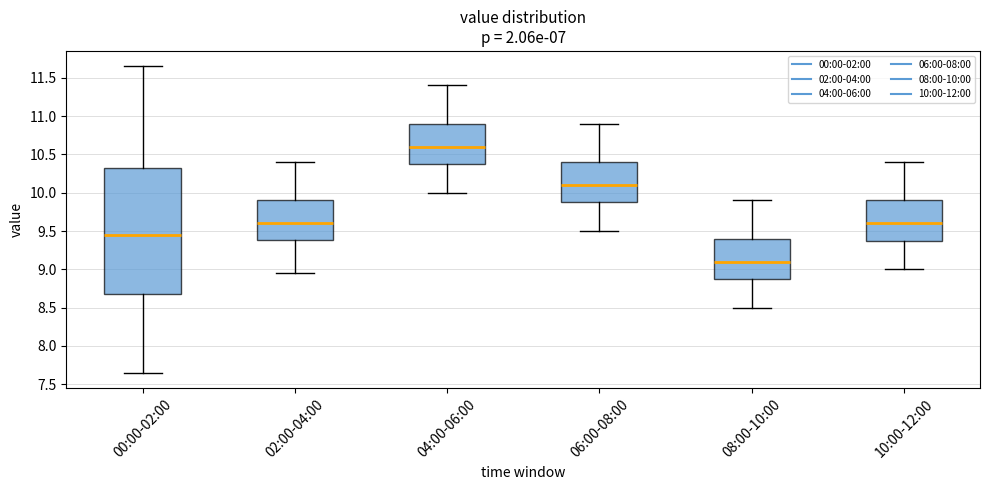

Reading left to right, transcribe this box plot: for each box, give where its median line is, the range the box spans, and where its two whiskers end, as read against the y-axis. The values are not printed on the chart, so give them approximately, as read against the axis.

00:00-02:00: median 9.45, box 8.65 to 10.35, whiskers 7.65 to 11.65
02:00-04:00: median 9.60, box 9.40 to 9.90, whiskers 8.95 to 10.40
04:00-06:00: median 10.60, box 10.40 to 10.90, whiskers 10.00 to 11.40
06:00-08:00: median 10.10, box 9.90 to 10.40, whiskers 9.50 to 10.90
08:00-10:00: median 9.10, box 8.90 to 9.40, whiskers 8.50 to 9.90
10:00-12:00: median 9.60, box 9.40 to 9.90, whiskers 9.00 to 10.40